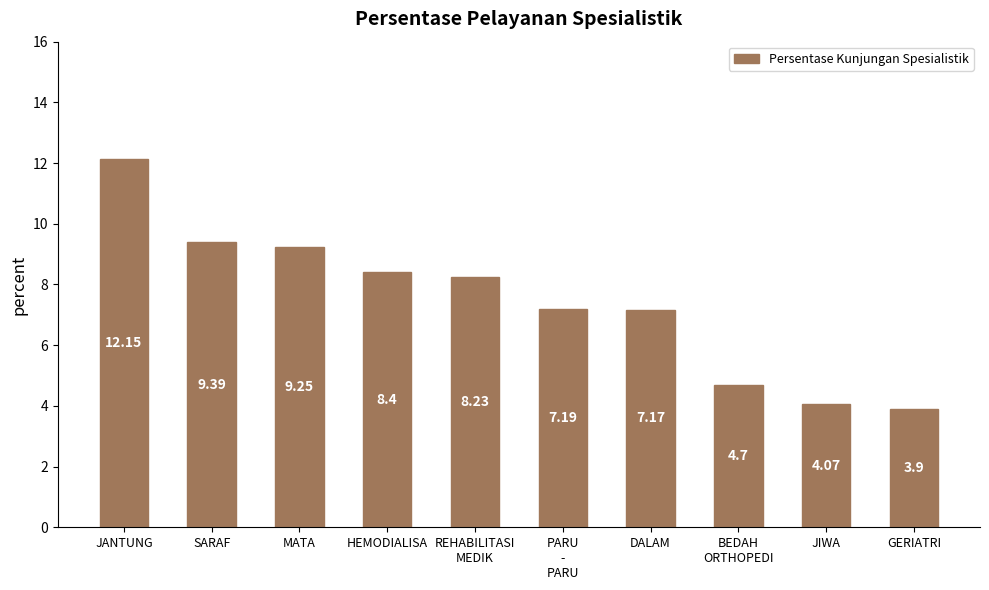

What is the change in value from JANTUNG to DALAM?

-5.0